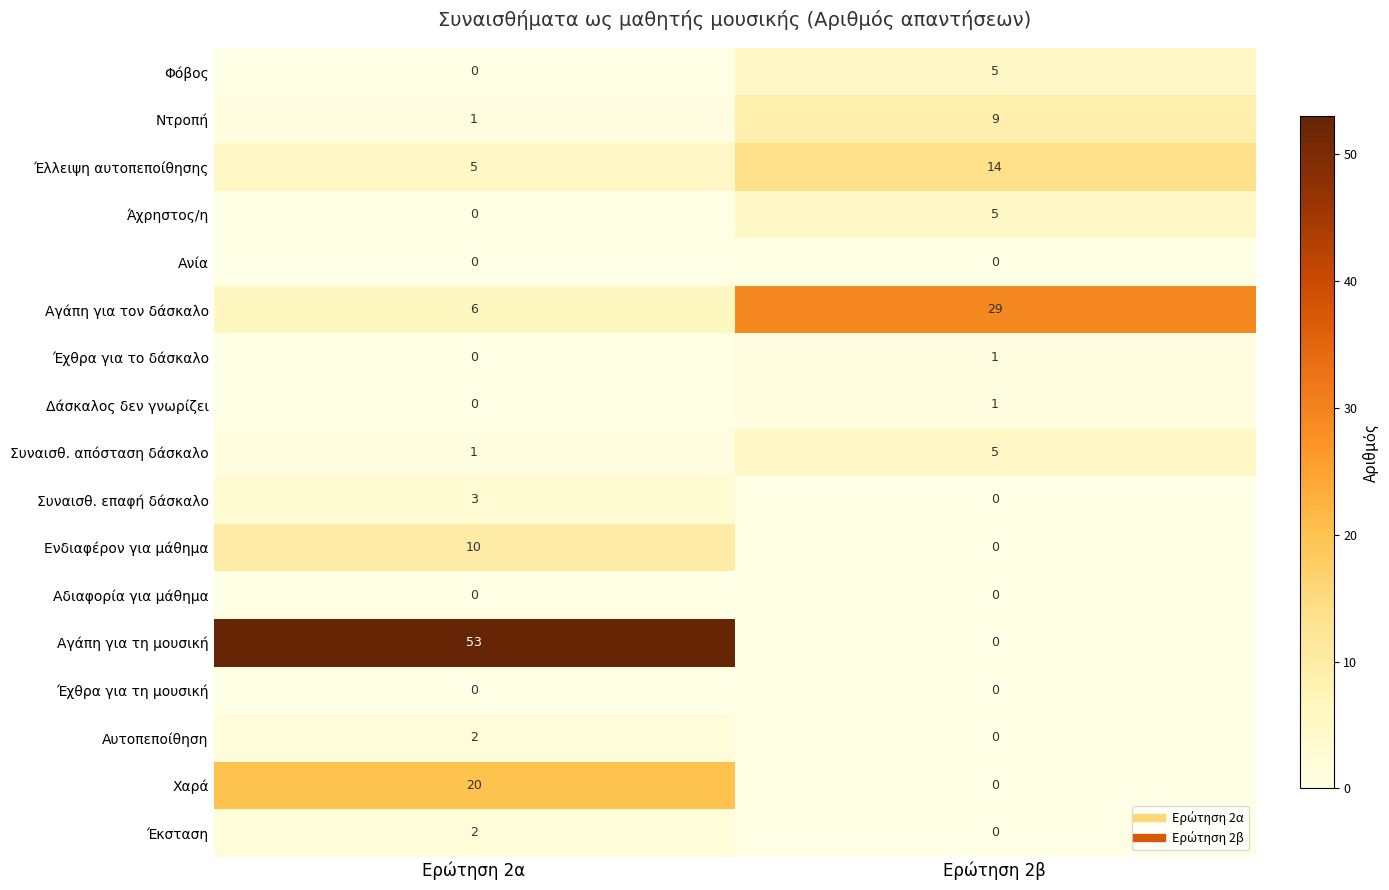

Which series has the largest total across all categories?

Αγάπη για τη μουσική